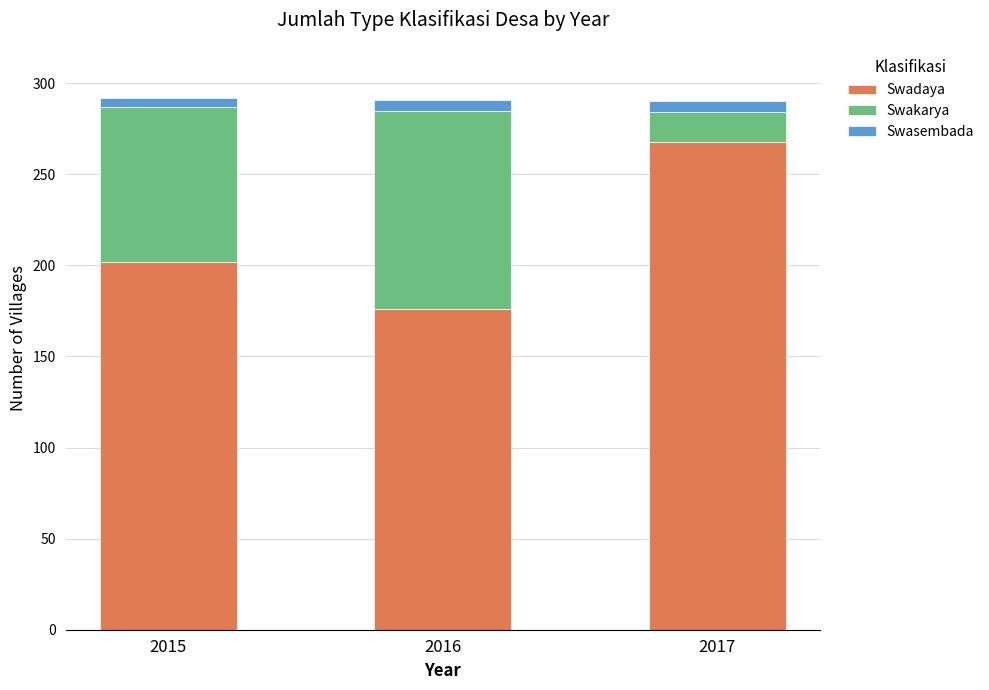

How many categories are shown in the chart?

3